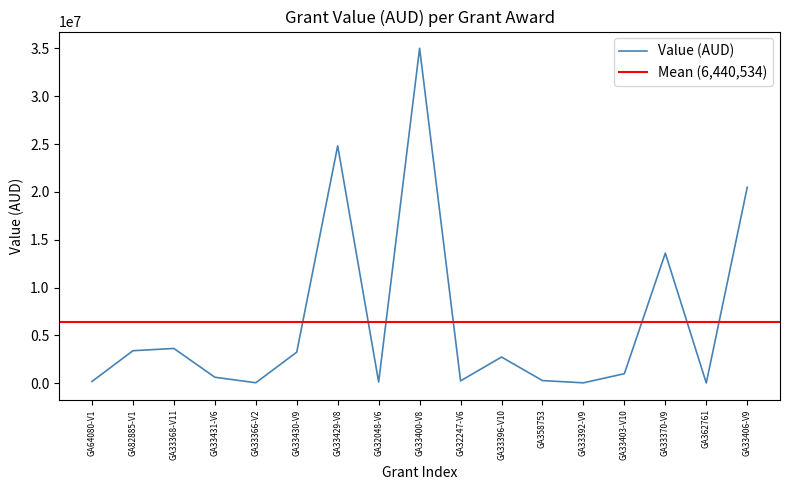

What is the difference between the maximum and minimum values?

34981691.1